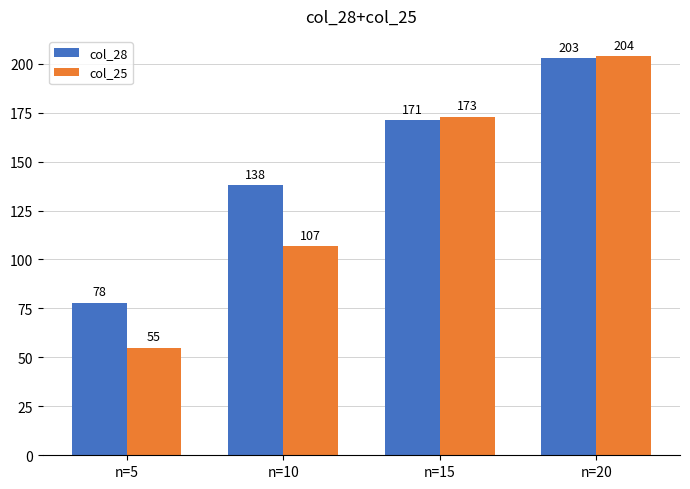

At which label is col_28 closest to 140?

n=10